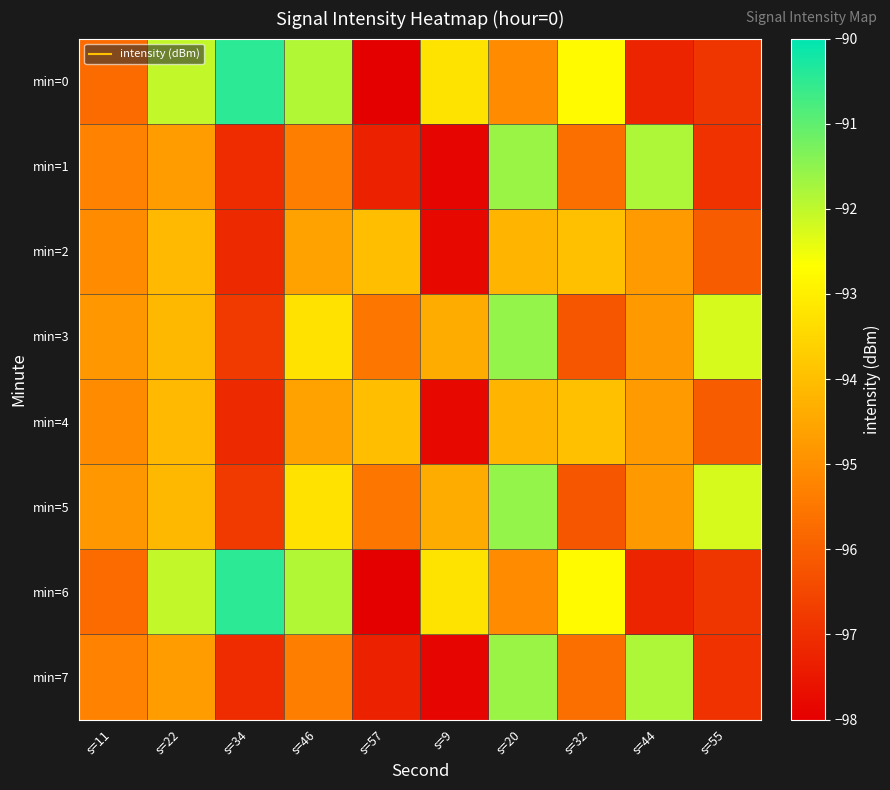

How many data points does each series have?

10